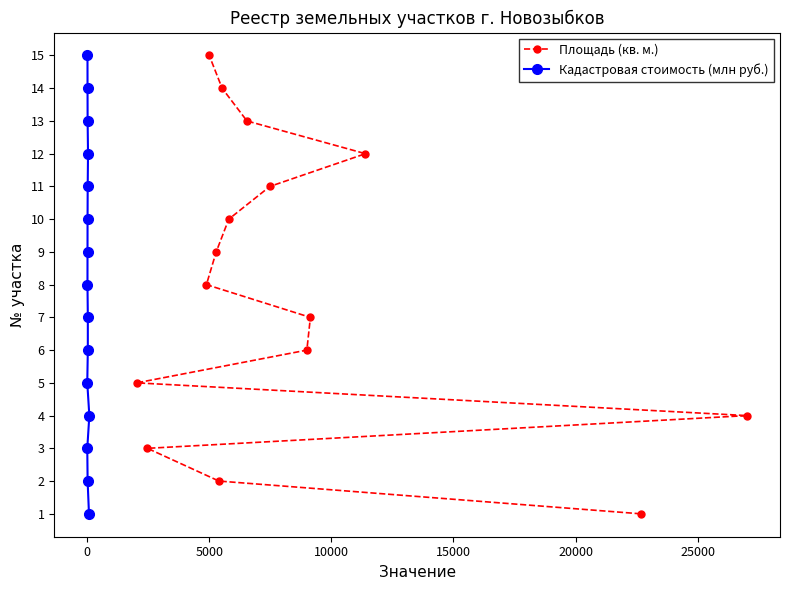

What is the lowest value of the Кадастровая стоимость (млн руб.) series?

1